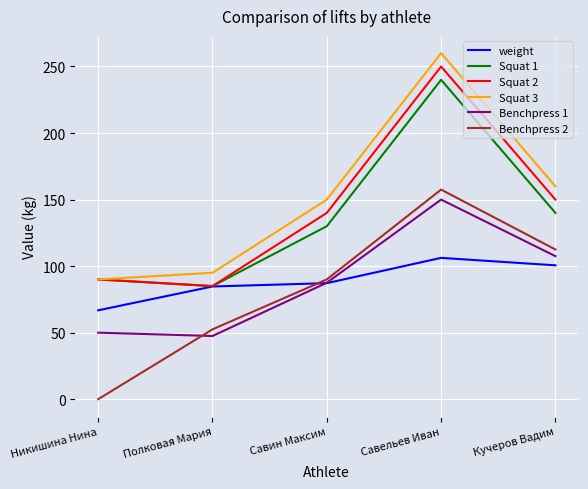

At which category is the sum across all series the highest?

Савельев Иван